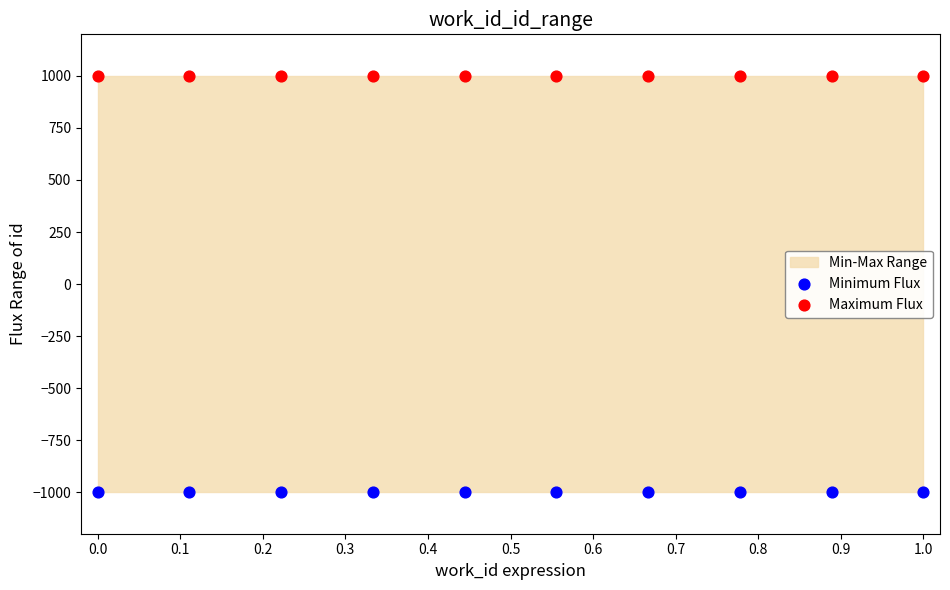

Which series contains the lowest Y value?

Minimum Flux